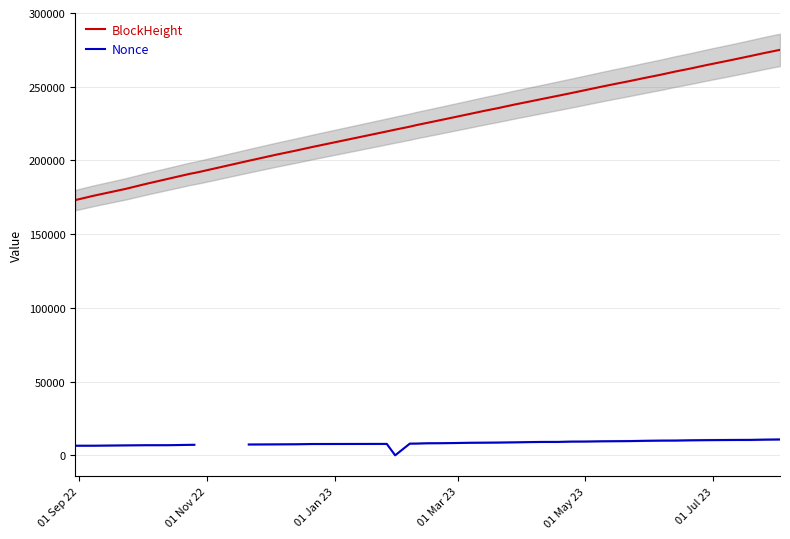

True or false: Nonce and BlockHeight intersect in this chart.

False